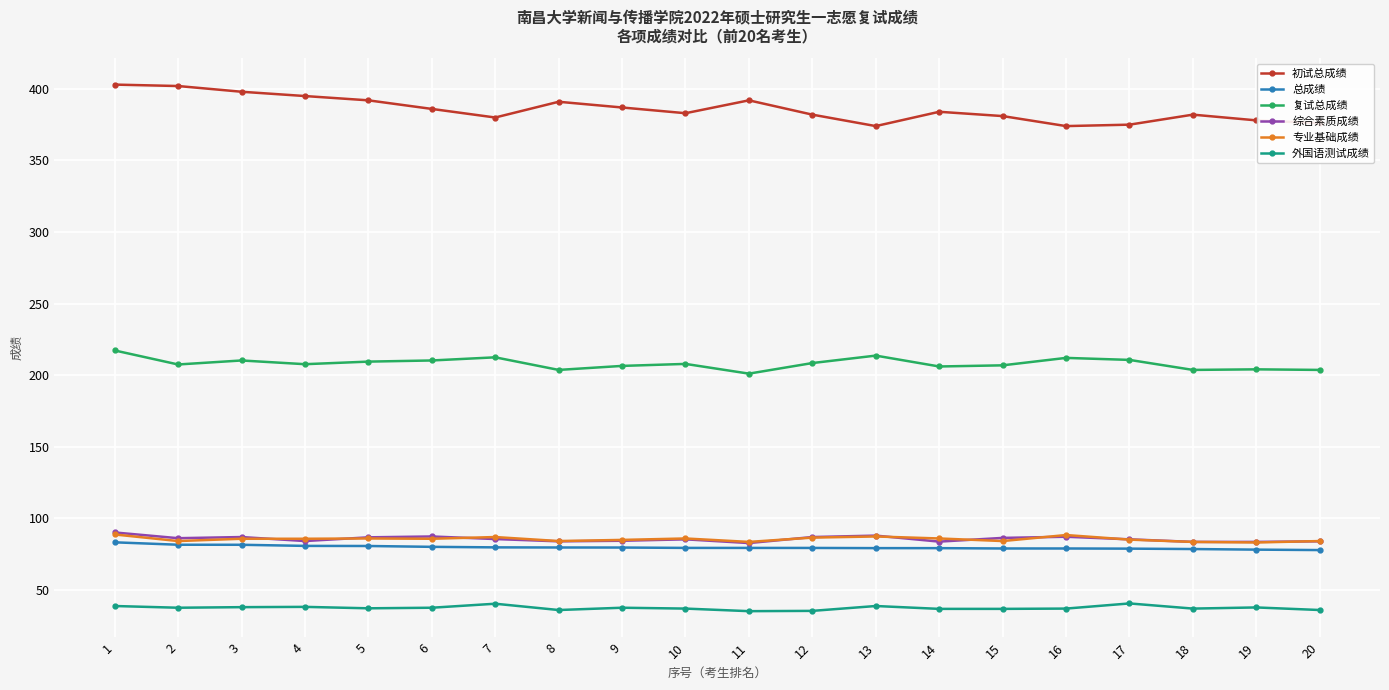

True or false: 外国语测试成绩 and 初试总成绩 intersect in this chart.

False